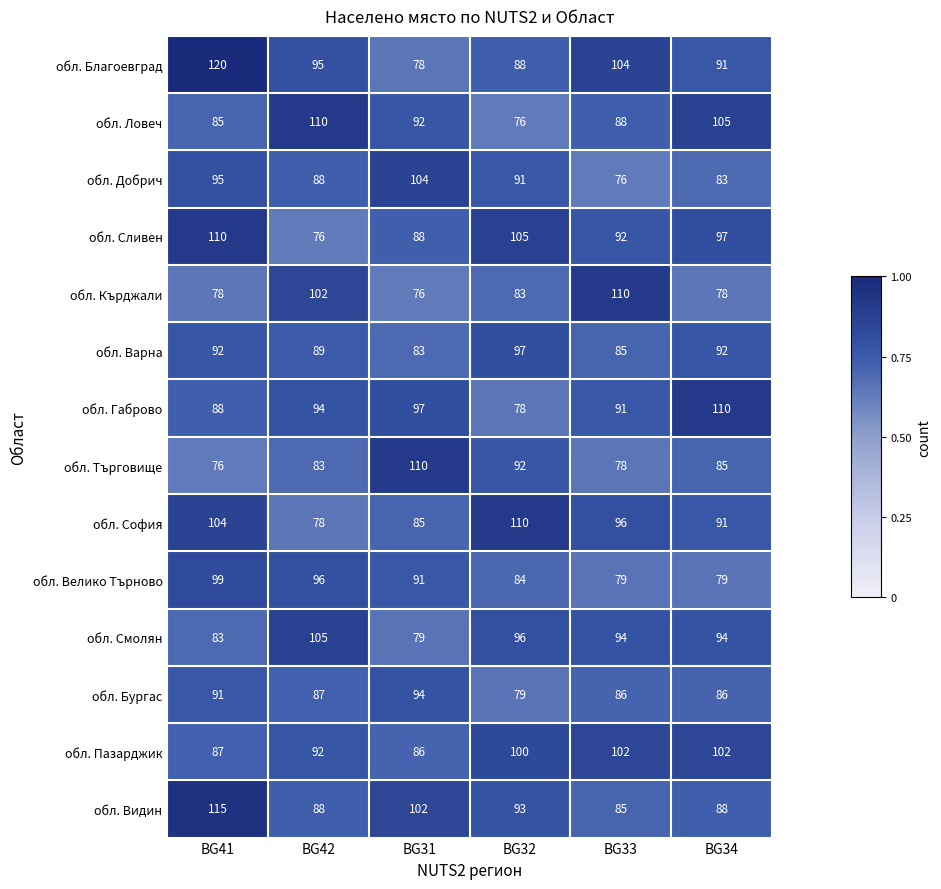

What is the total value across all series at BG33?

1266